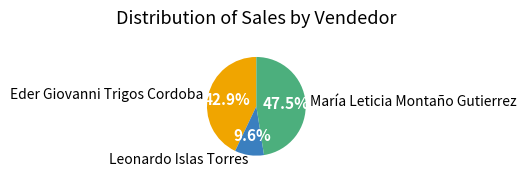

To the nearest percent, what is the difference between the largest and smallest slice percentages?

38%